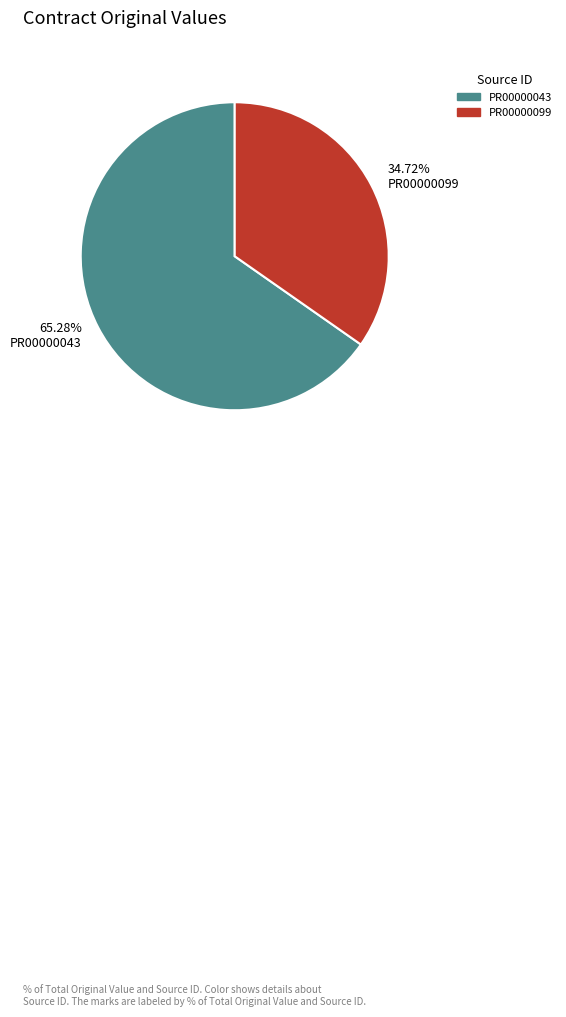

Which slice is the largest?

65.28% PR00000043